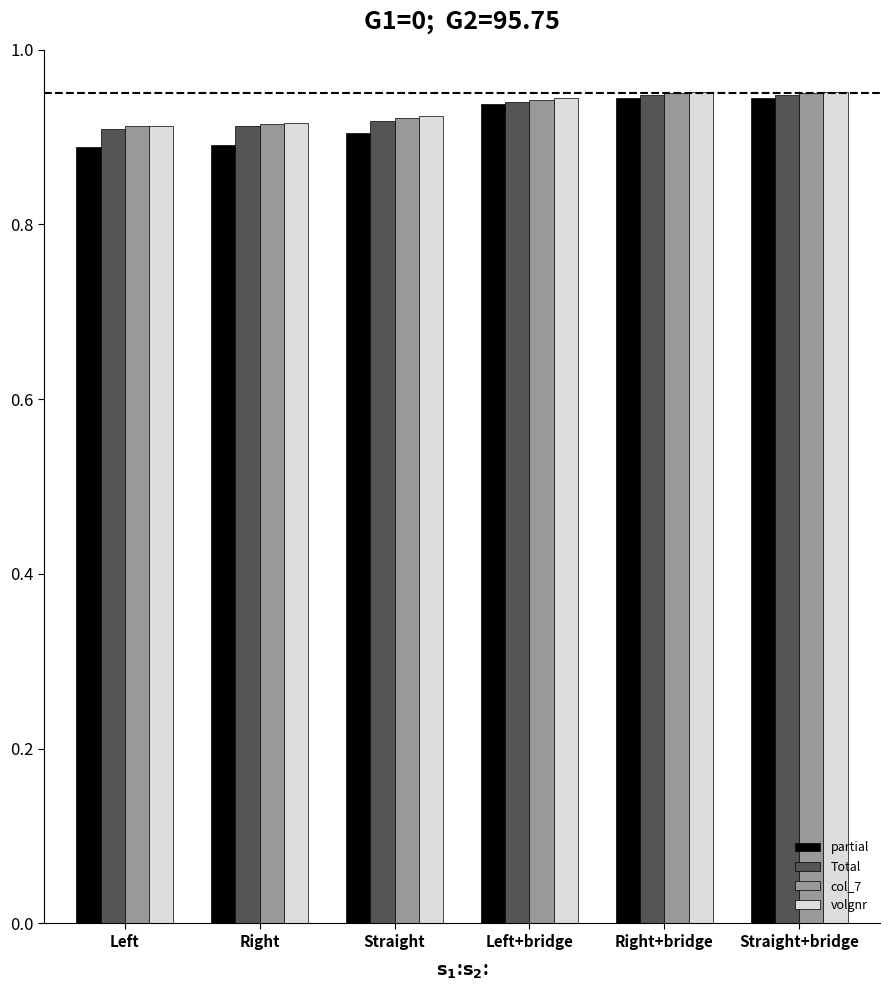

How many col_7 values are between 0 and 1?

6